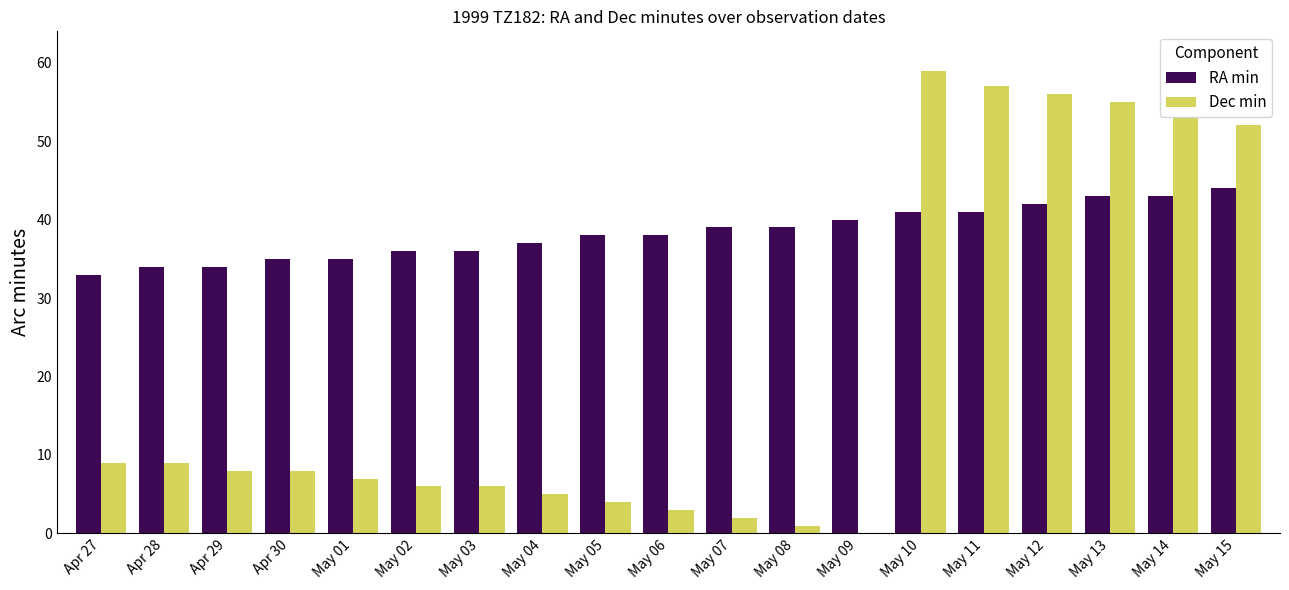

Which series has the largest total across all categories?

RA min